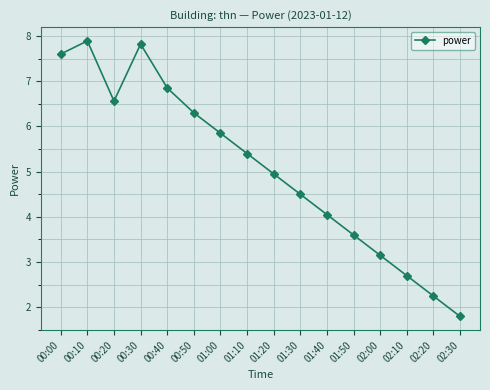

What is the label of the 12th point from the right?

00:40